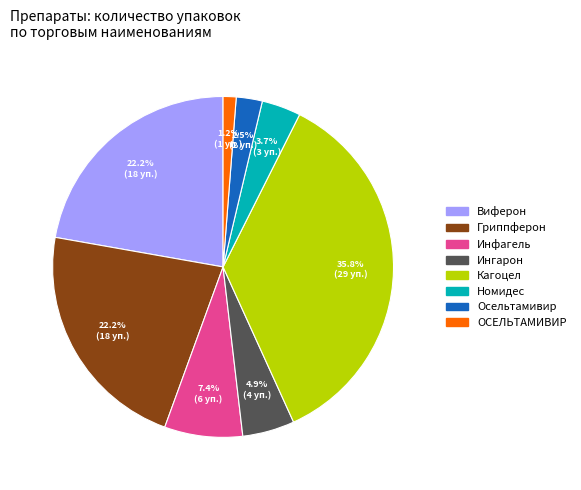

Do Виферон and ОСЕЛЬТАМИВИР together represent more than half of the pie?

No